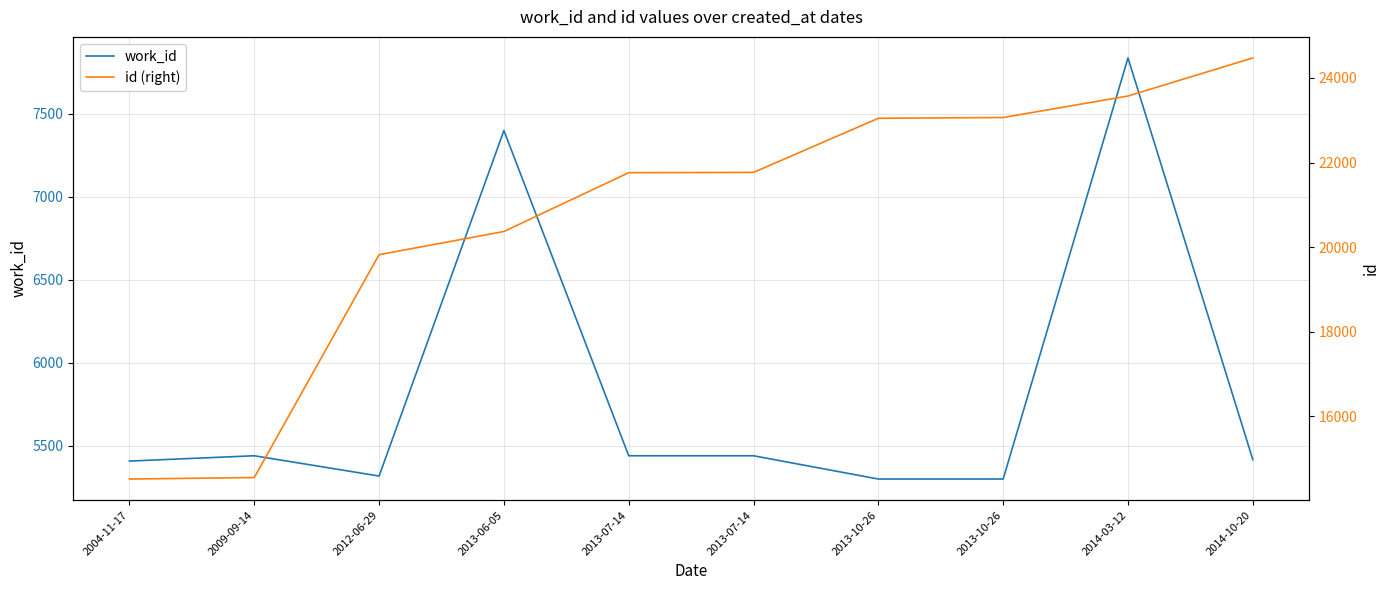

Reading left to right, transcribe all the data shown in this chart.

work_id: 2004-11-17=5409	2009-09-14=5441	2012-06-29=5319	2013-06-05=7398	2013-07-14=5441	2013-07-14=5441	2013-10-26=5301	2013-10-26=5301	2014-03-12=7835	2014-10-20=5418
id (right): 2004-11-17=14521	2009-09-14=14556	2012-06-29=19823	2013-06-05=20371	2013-07-14=21761	2013-07-14=21768	2013-10-26=23047	2013-10-26=23065	2014-03-12=23573	2014-10-20=24473